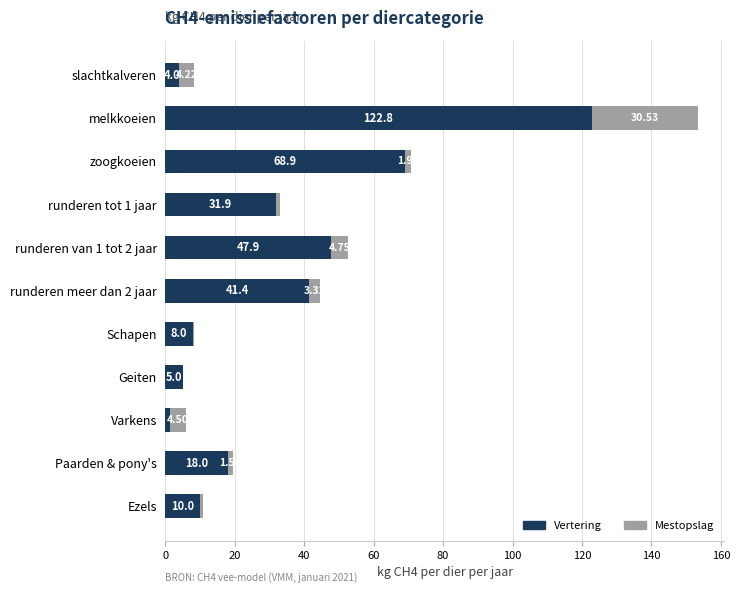

At which category is the sum across all series the highest?

melkkoeien